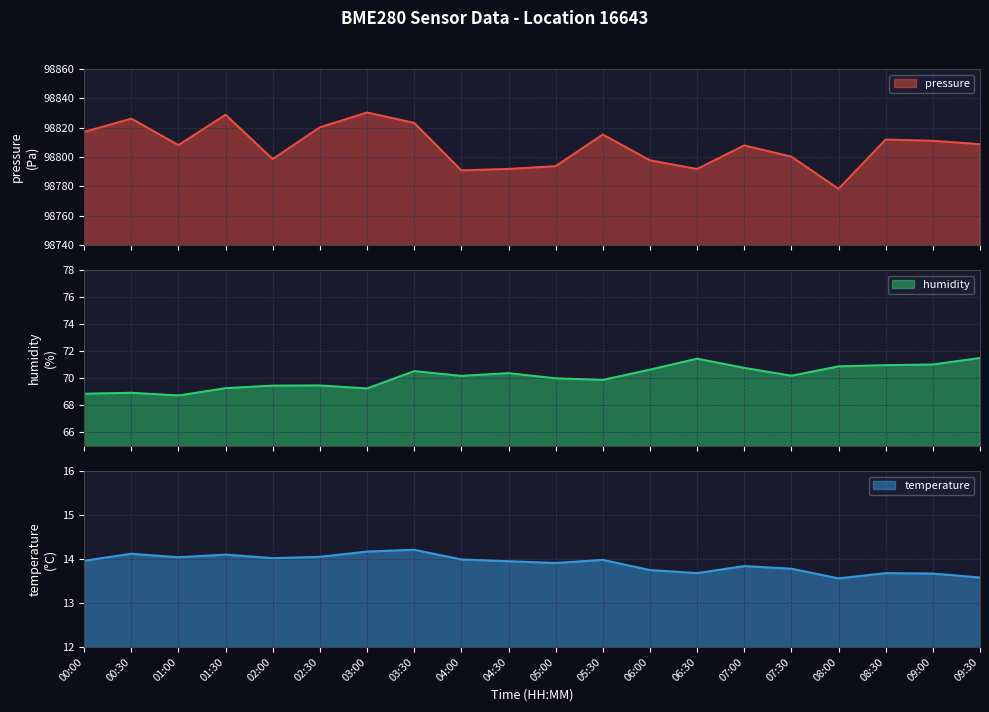

What is the maximum value for humidity?

71.5